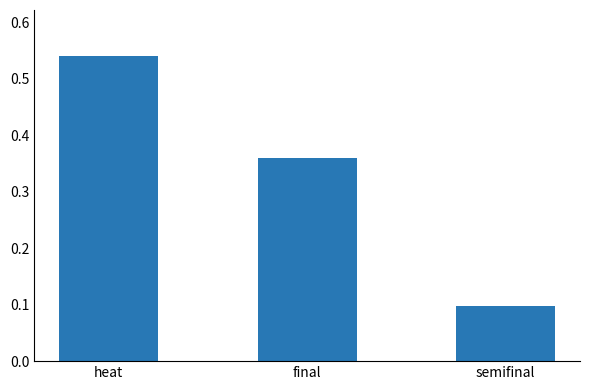

At which category does the chart reach its minimum across all series?

semifinal